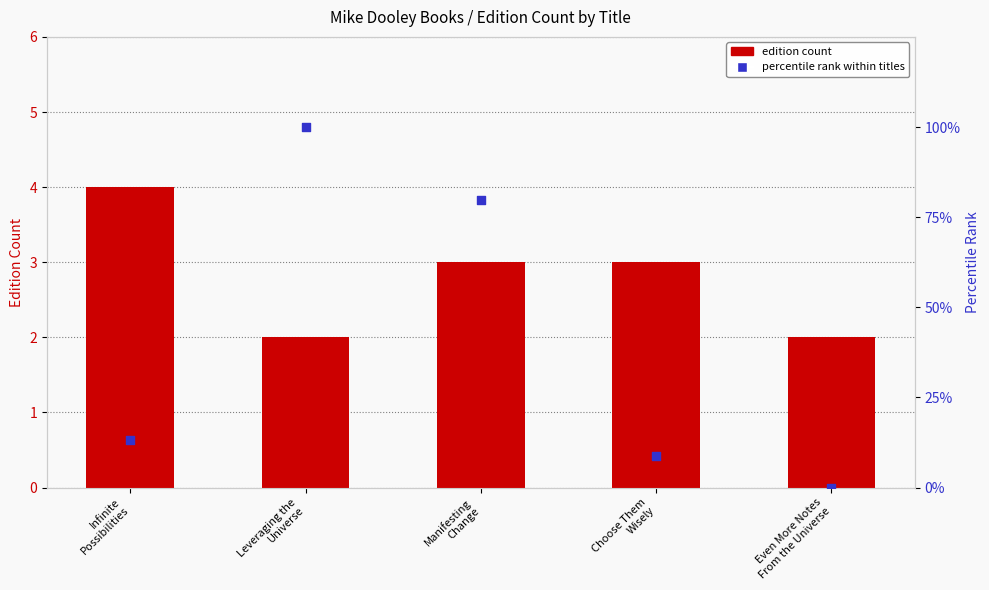

Which series reaches the maximum Y coordinate?

percentile rank within titles